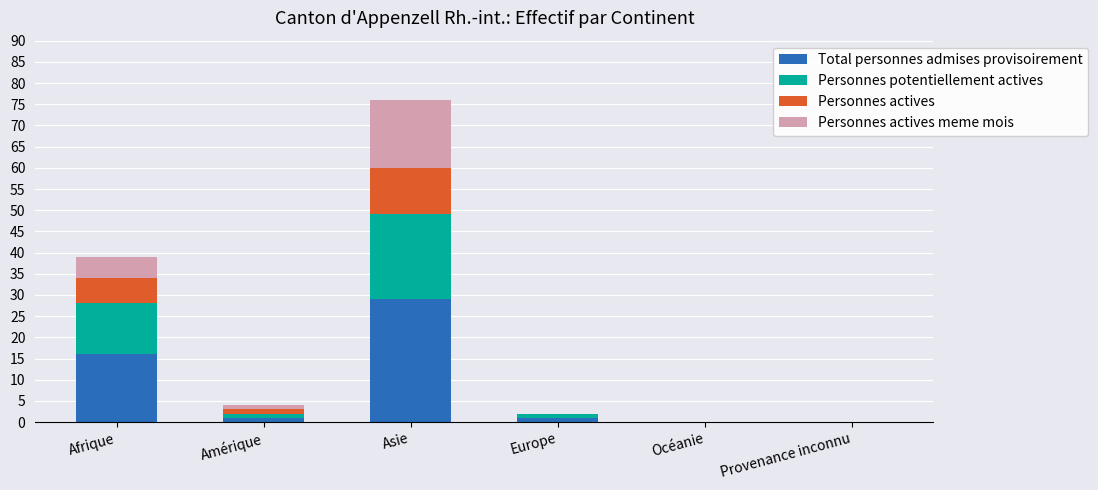

What is the maximum value for Total personnes admises provisoirement?

29